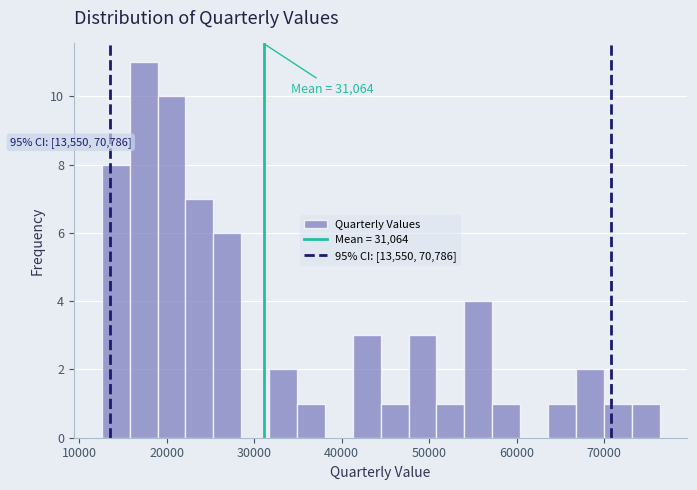

Around what value on the x-axis is the tallest bar? Give the approximate position of its centre, as read against the axis.

17000